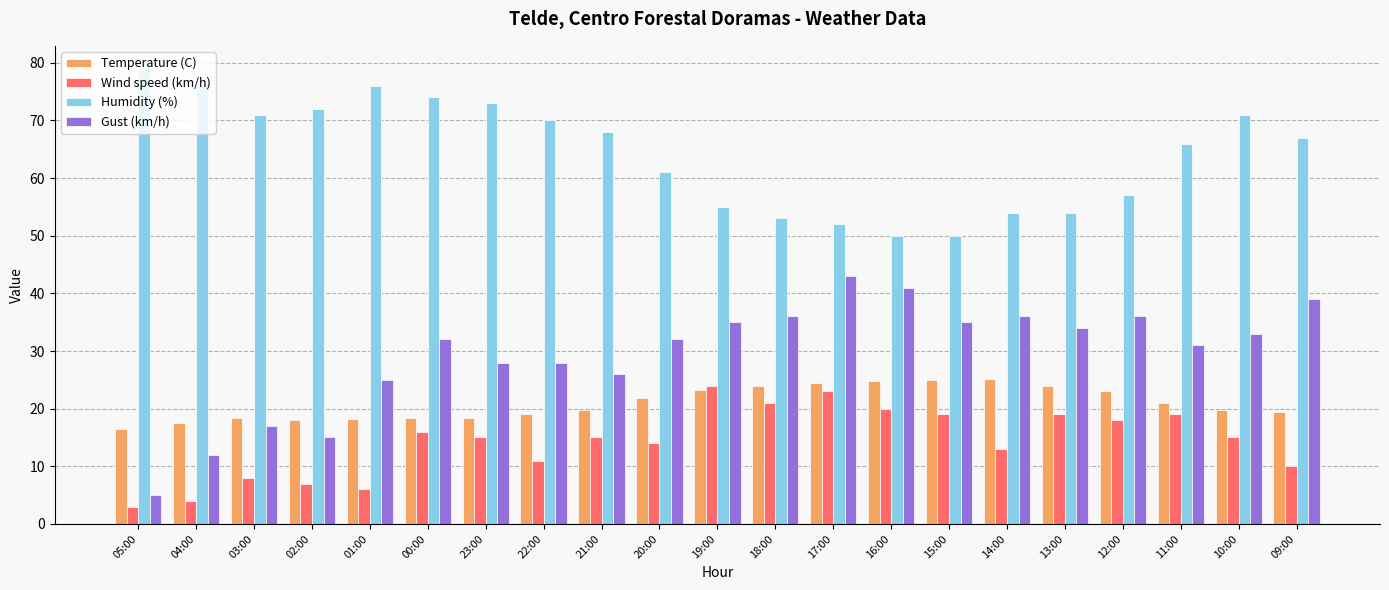

The Gust (km/h) series shows 37.3 at 21:00. True or false?

False